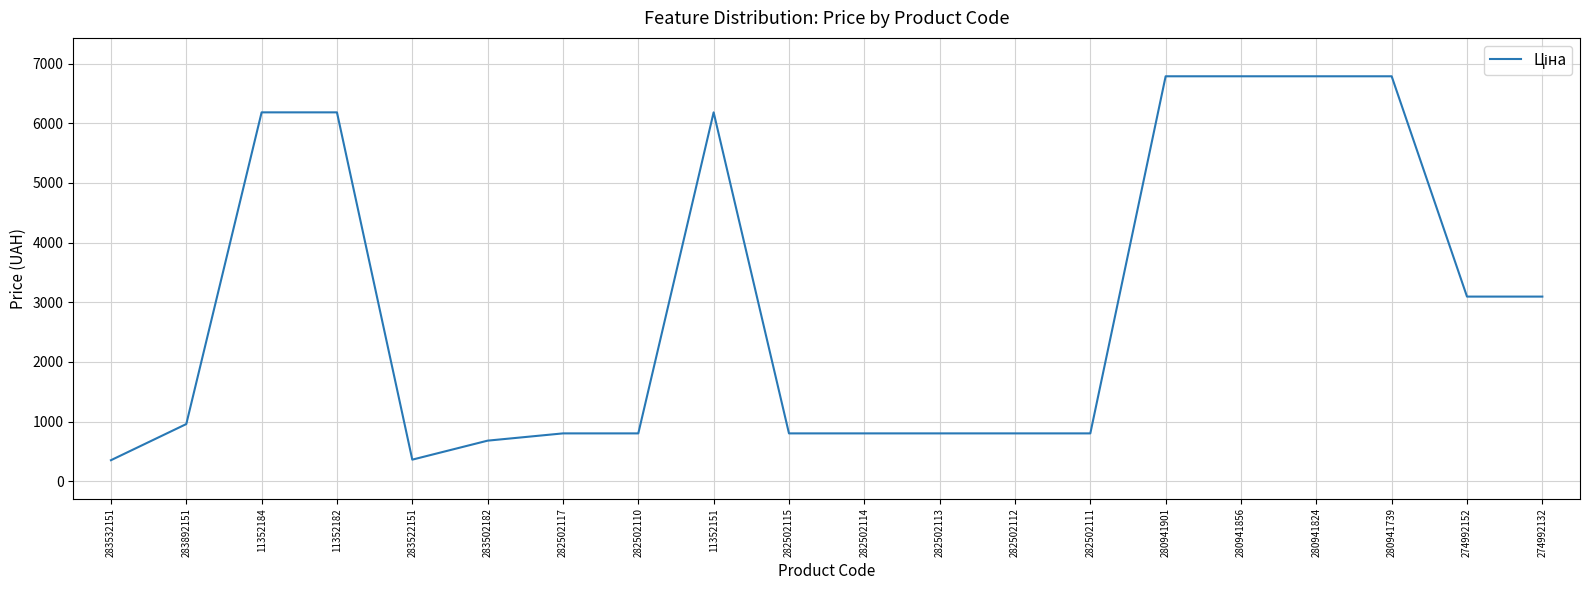

What is the difference between the maximum and second lowest values?

6425.1